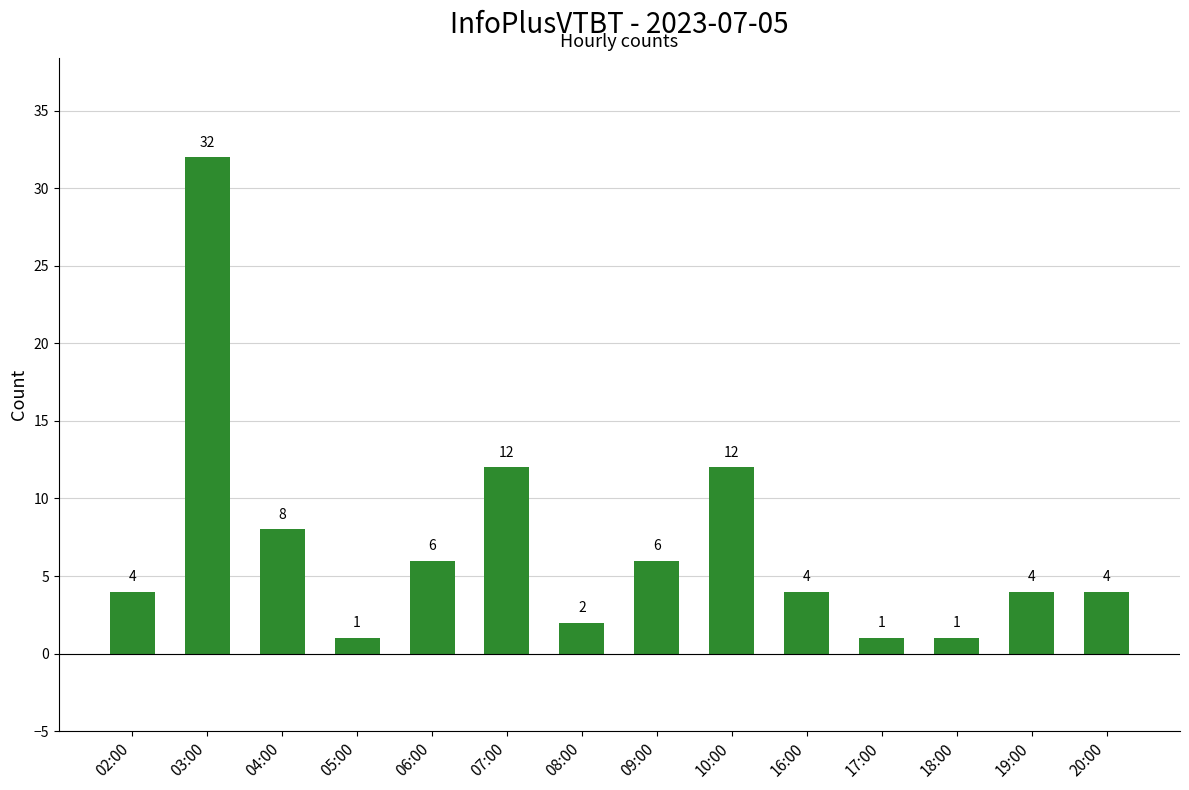

What is the sum of the values at 03:00 and 04:00?

40